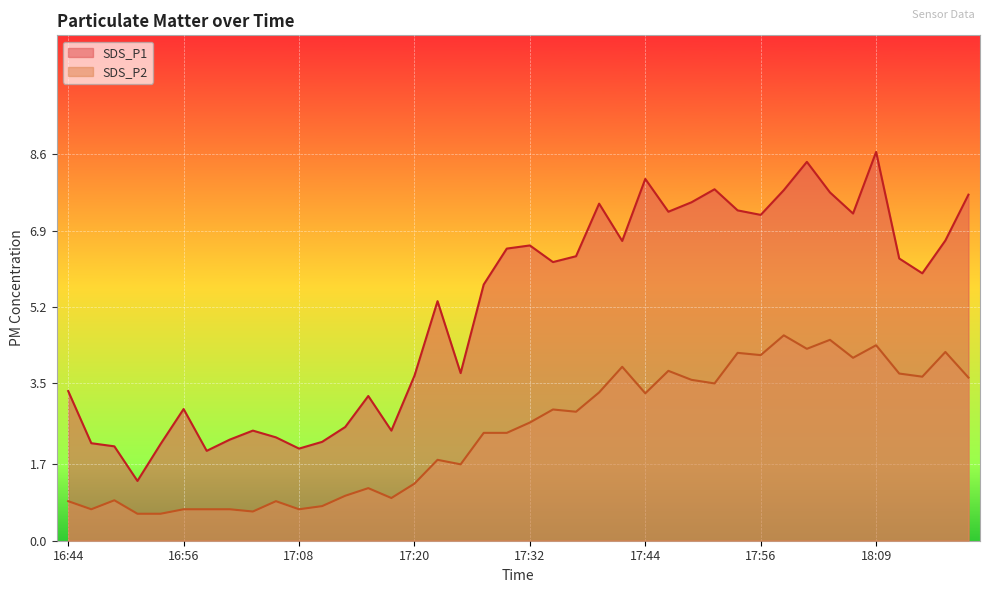

At which label does SDS_P2 reach its peak?

17:59